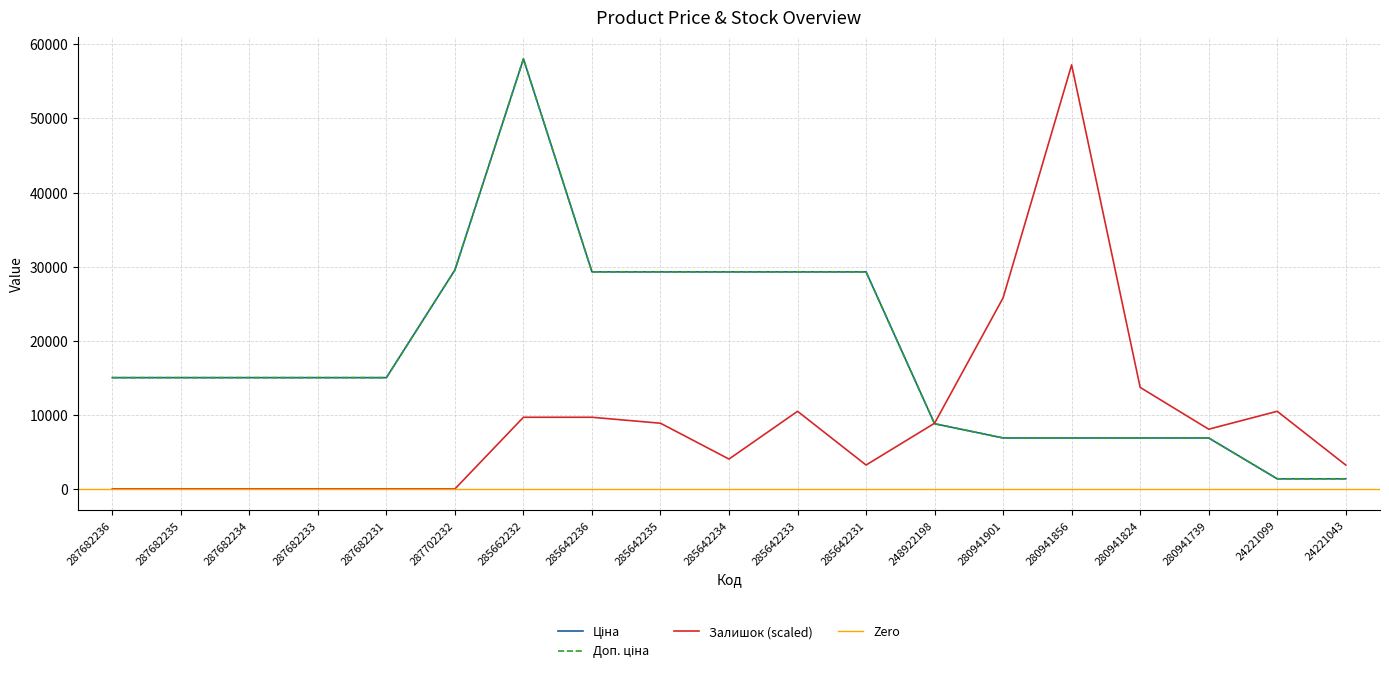

The Ціна series shows 15019.2 at 287682236. True or false?

True